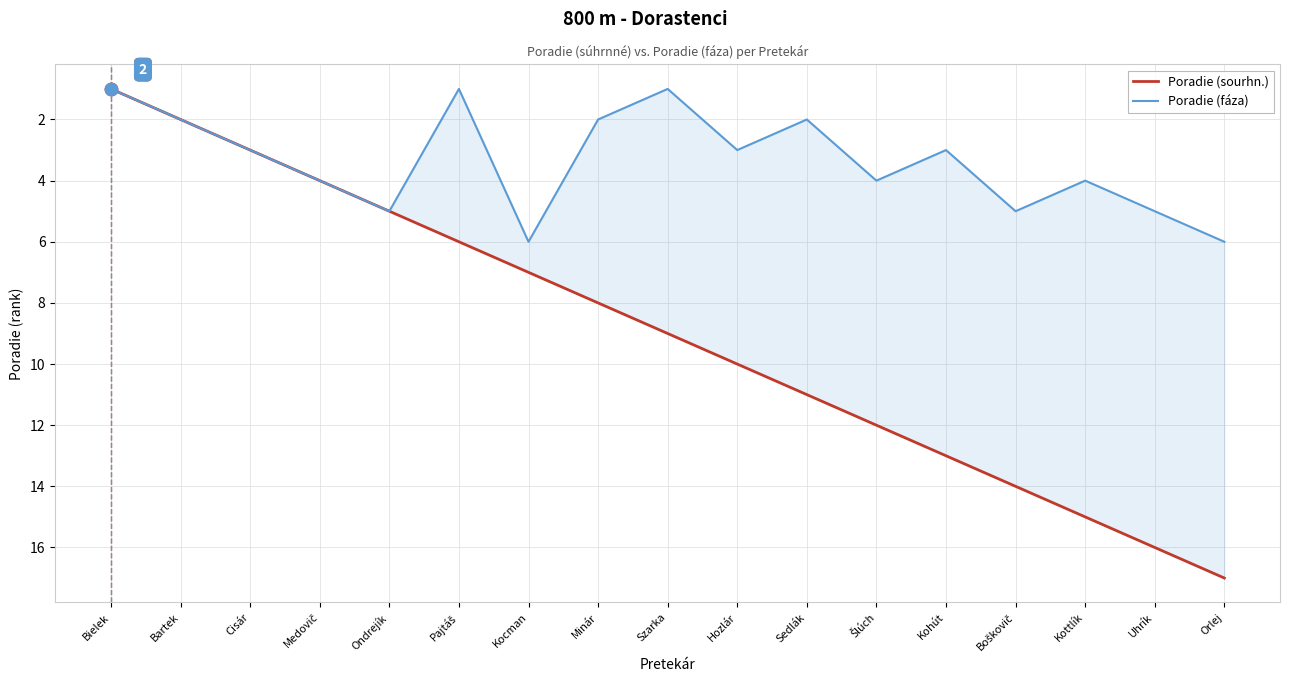

Which series contains the lowest Y value?

Poradie (sourhn.)